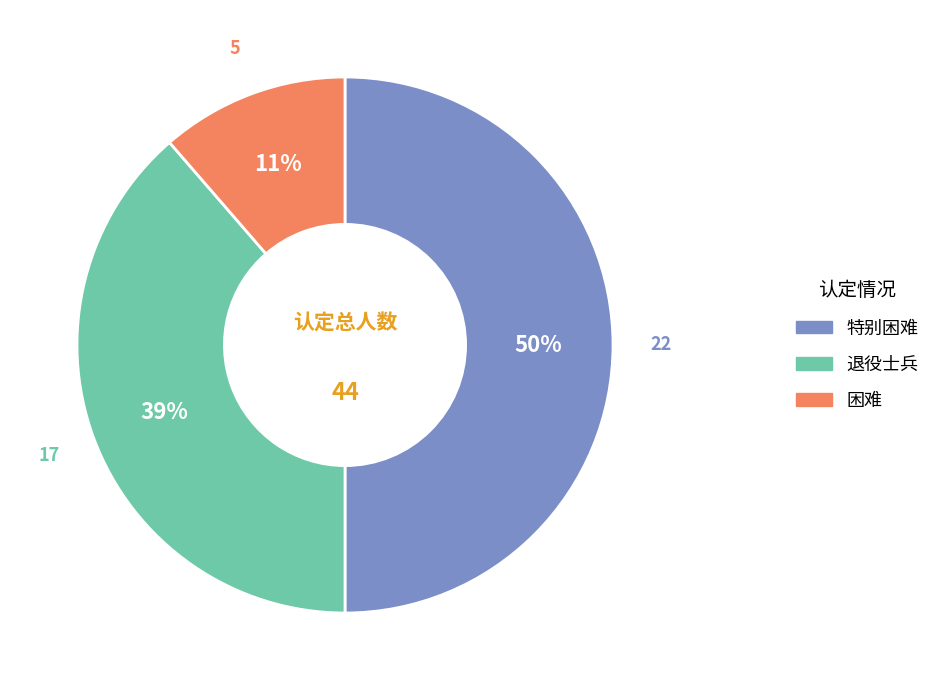

The 退役士兵 slice represents 39% of the pie. True or false?

True